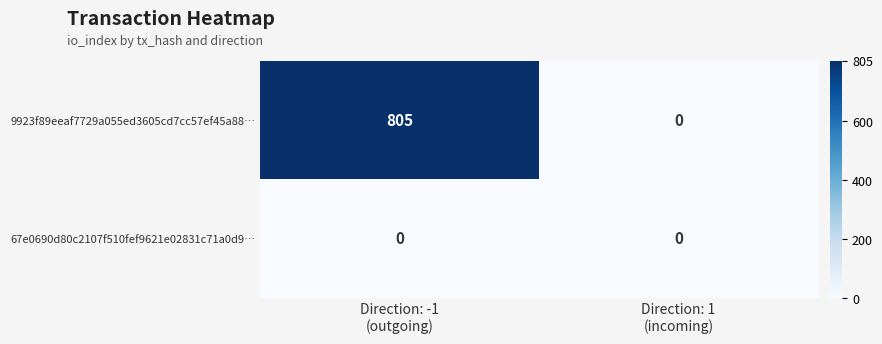

What is the maximum value shown in the chart?

805